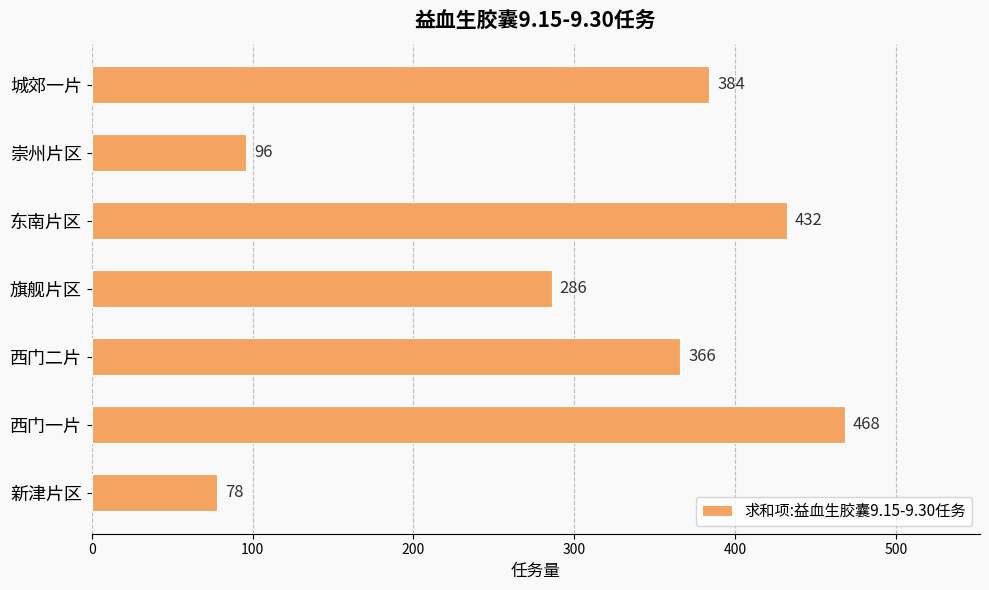

What is the average value?

301